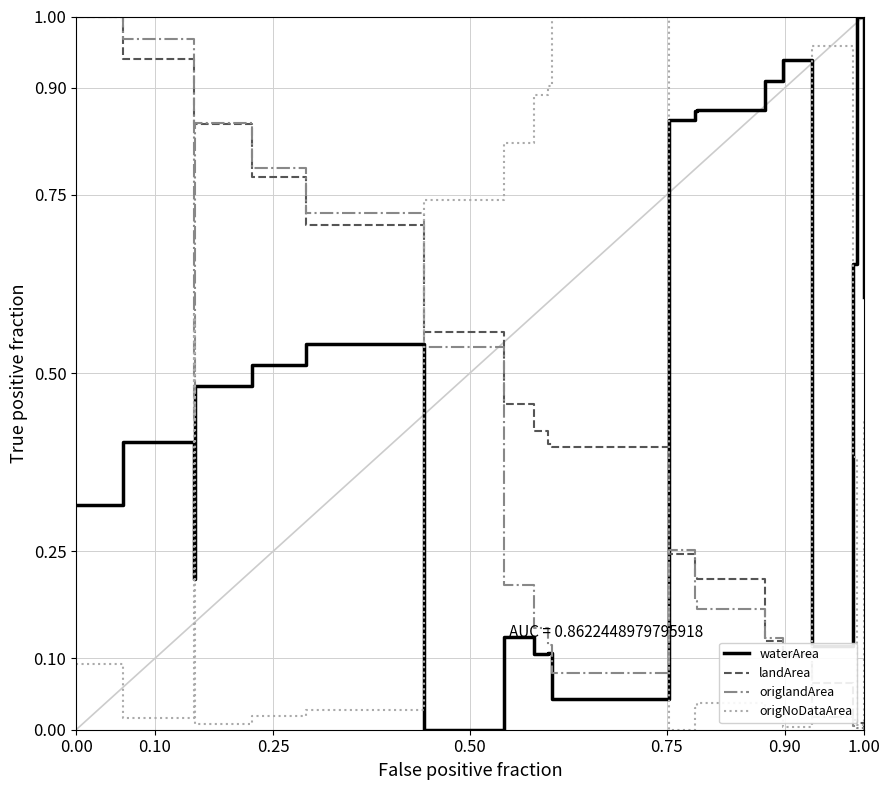

Which series ends up on top after the final intersection of landArea and waterArea?

waterArea